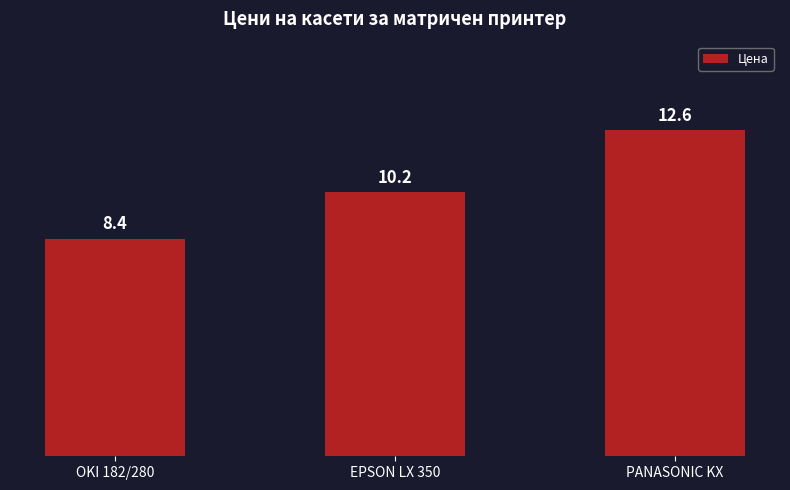

What is the change in value from OKI 182/280 to PANASONIC KX?

+4.2